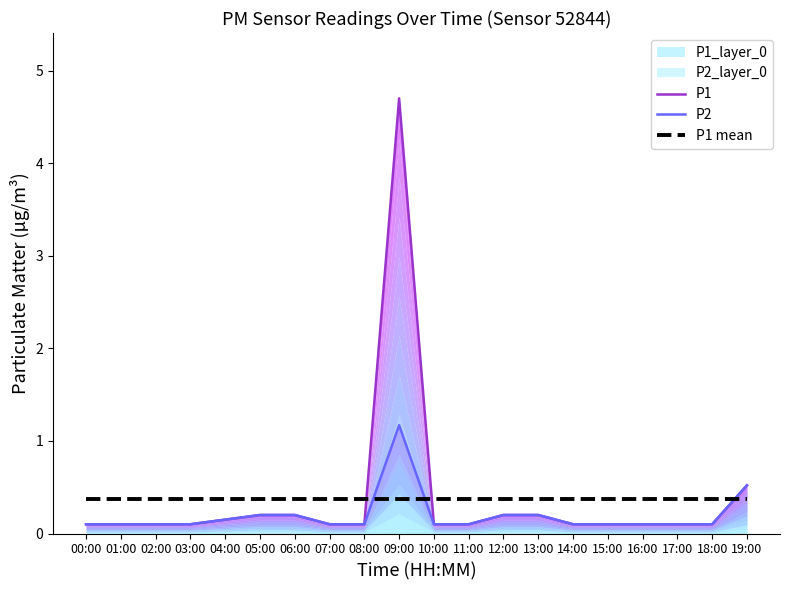

True or false: P1 has more than 0 points higher than both neighbors.

True